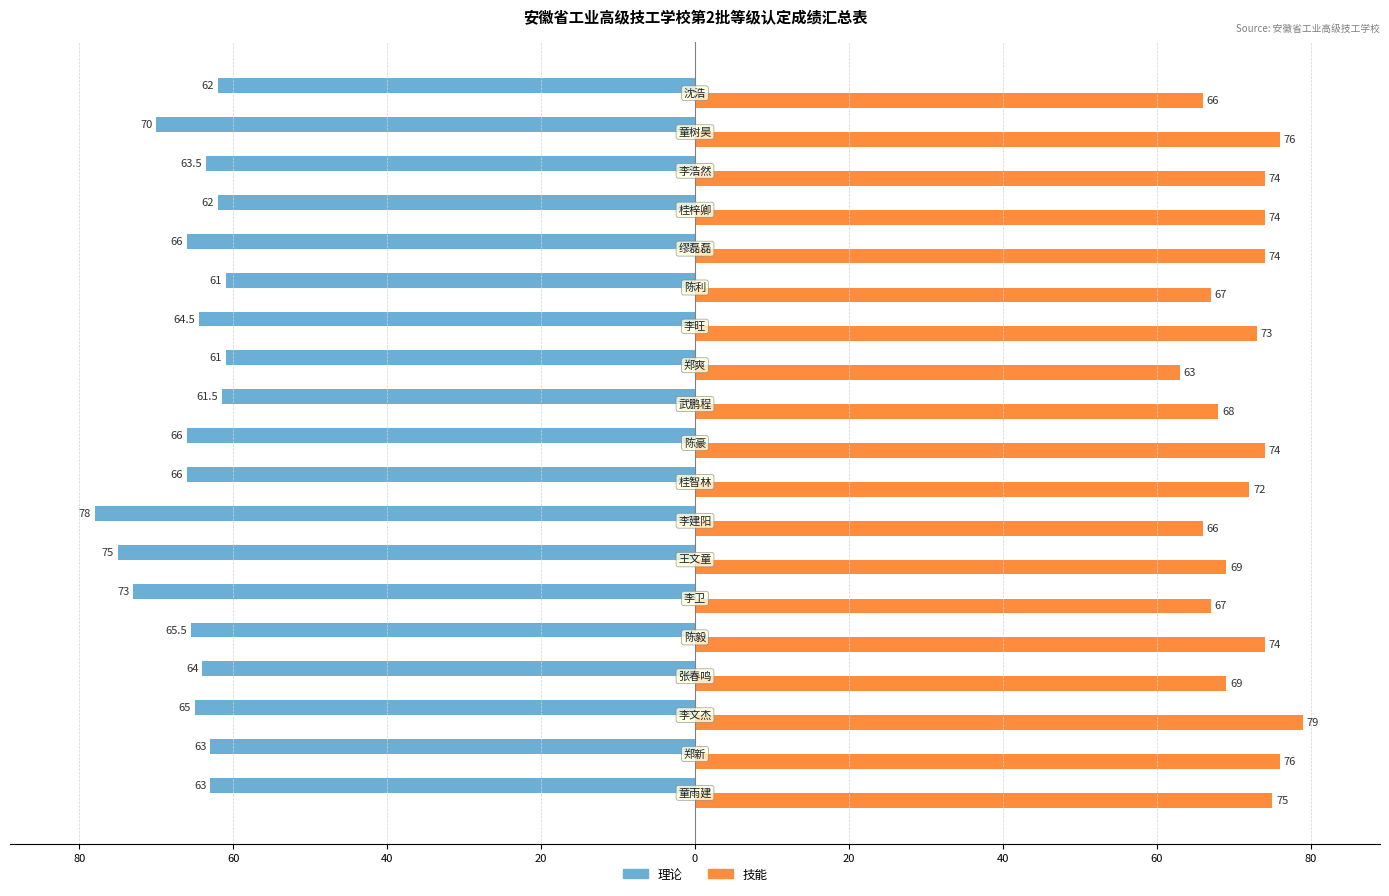

Rank the series by their average value, from highest to lowest.

技能, 理论